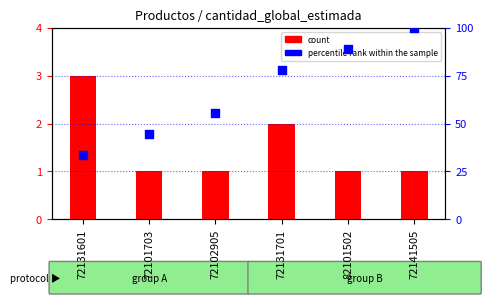

Is the value of percentile rank within the sample at 72101703 greater than the value of count at 72131601?

Yes